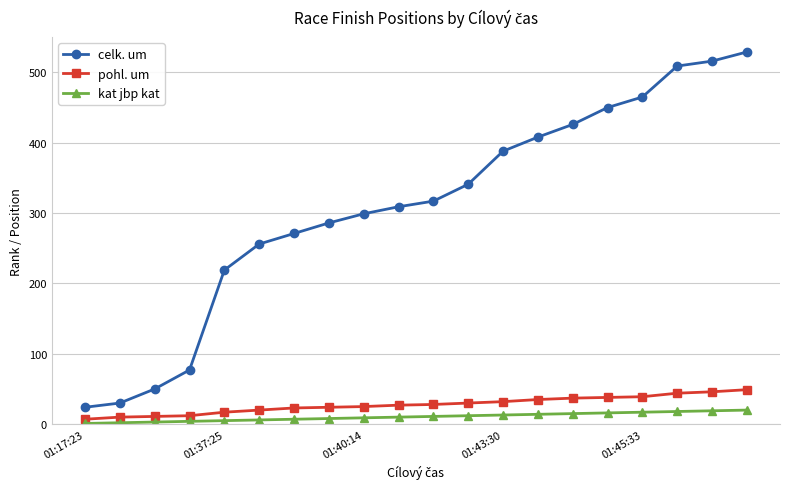

Count the number of categories in the chart.

20